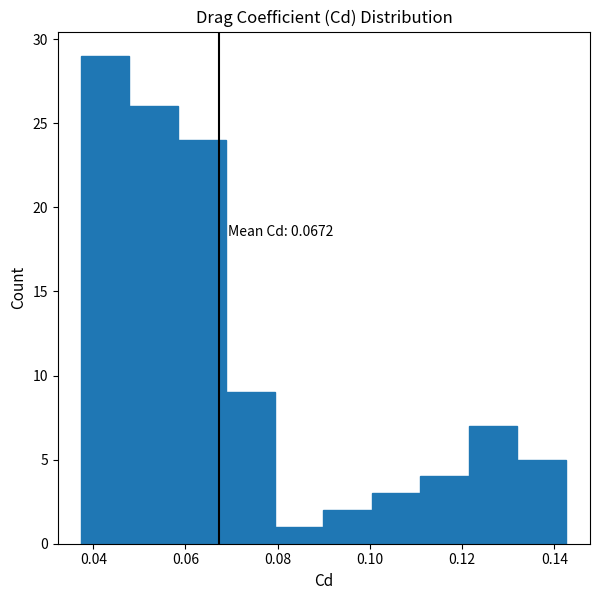

Over which range of the x-axis is the bar tallest?

0.038 to 0.048